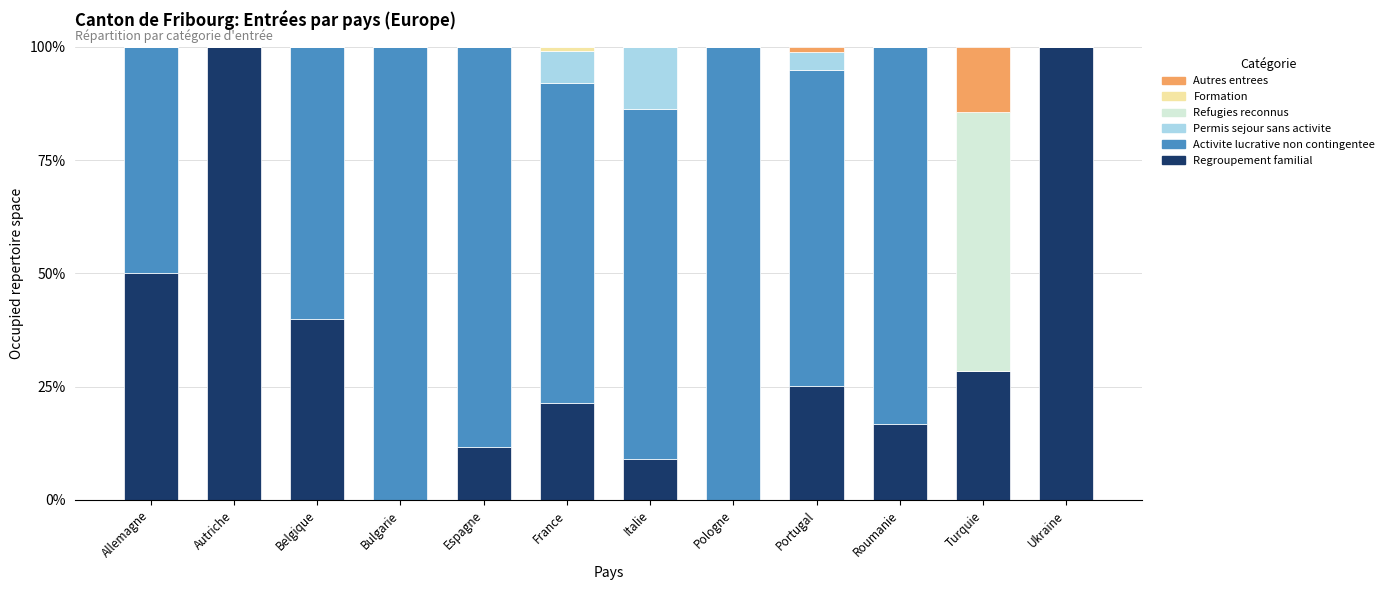

Is it true that Regroupement familial equals 0.0 at Bulgarie?

True